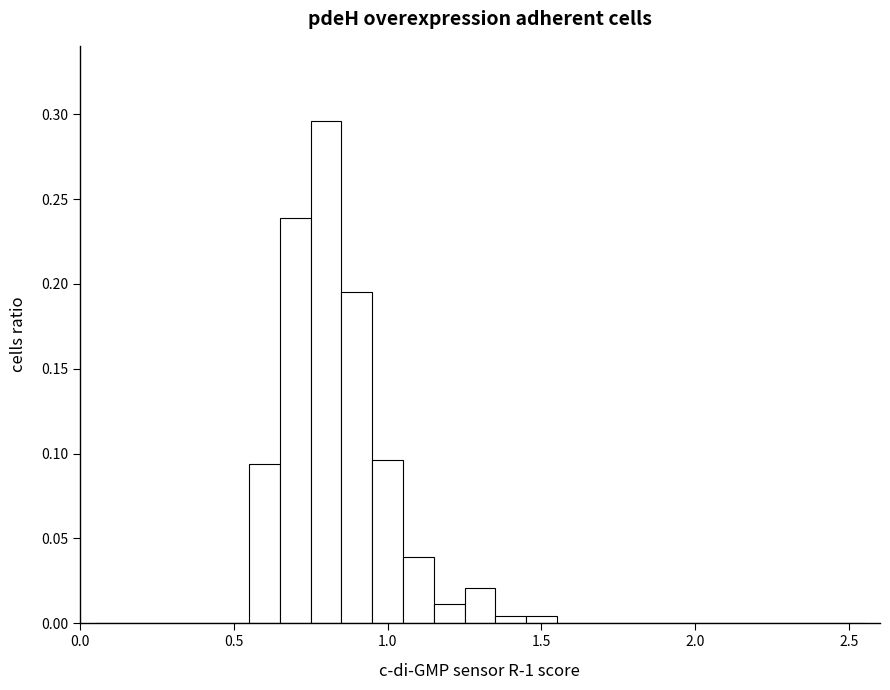

Around what value on the x-axis is the tallest bar? Give the approximate position of its centre, as read against the axis.

0.80